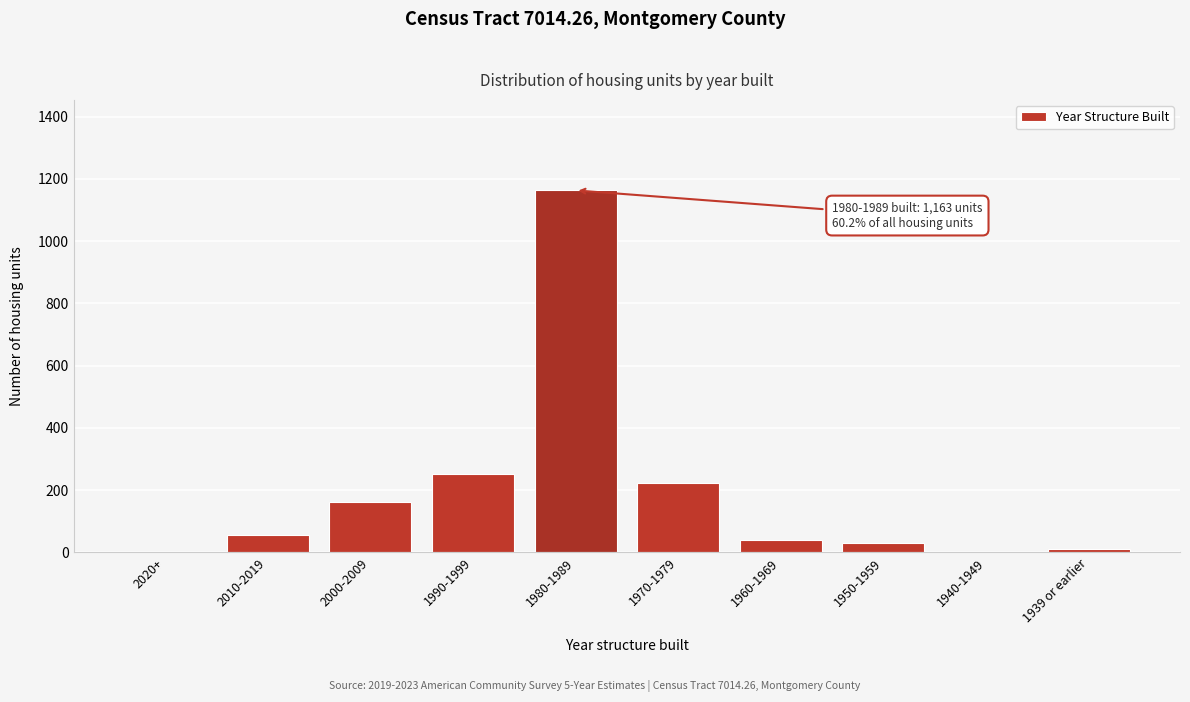

Reading left to right, what are all the values shown in this chart?

2020+=0	2010-2019=56	2000-2009=161	1990-1999=251	1980-1989=1163	1970-1979=224	1960-1969=38	1950-1959=29	1940-1949=0	1939 or earlier=9